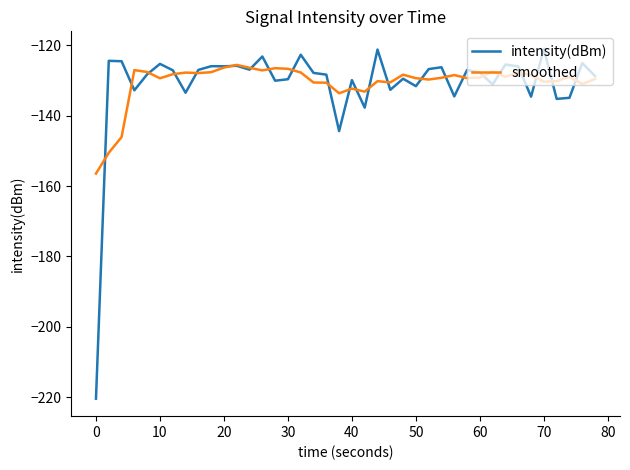

What is the highest value of the smoothed series?

-125.6